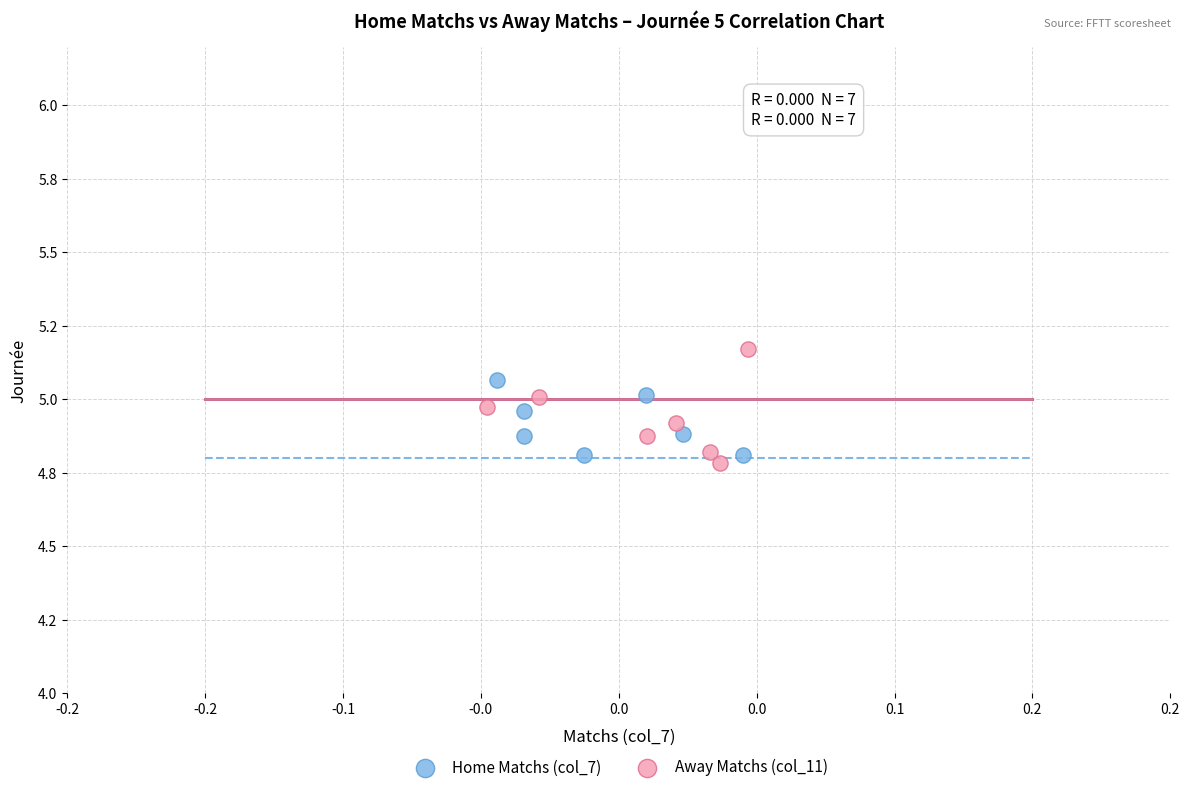

What are all the series names shown in the legend?

Home Matchs (col_7), Away Matchs (col_11)